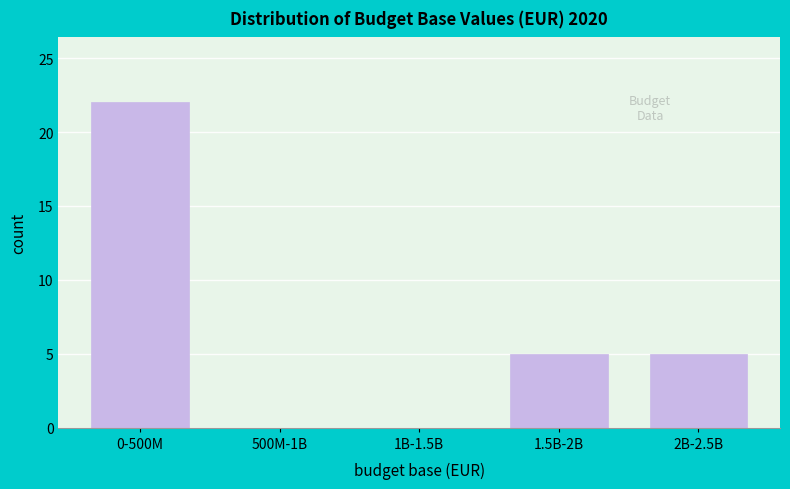

Reading left to right, what are all the values shown in this chart?

0-500M=22	500M-1B=0	1B-1.5B=0	1.5B-2B=5	2B-2.5B=5